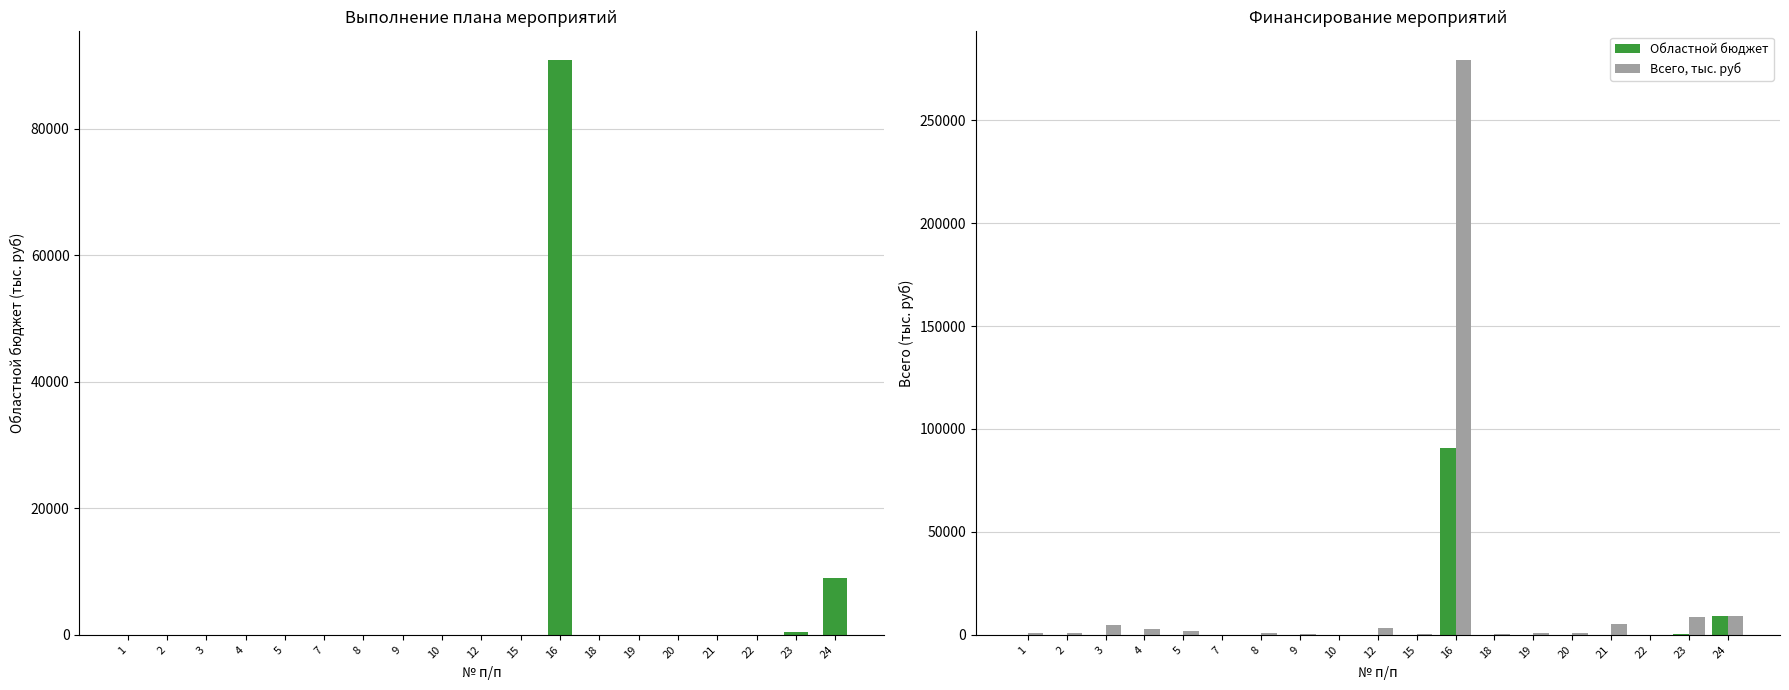

What is the sum of all Всего, тыс. руб values?

320986.3